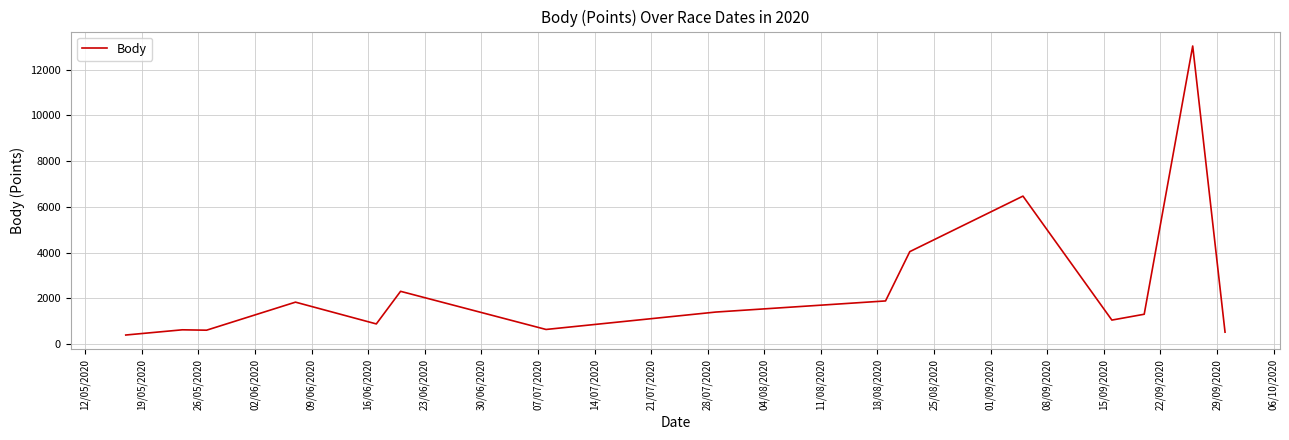

What is the maximum value shown in the chart?

13035